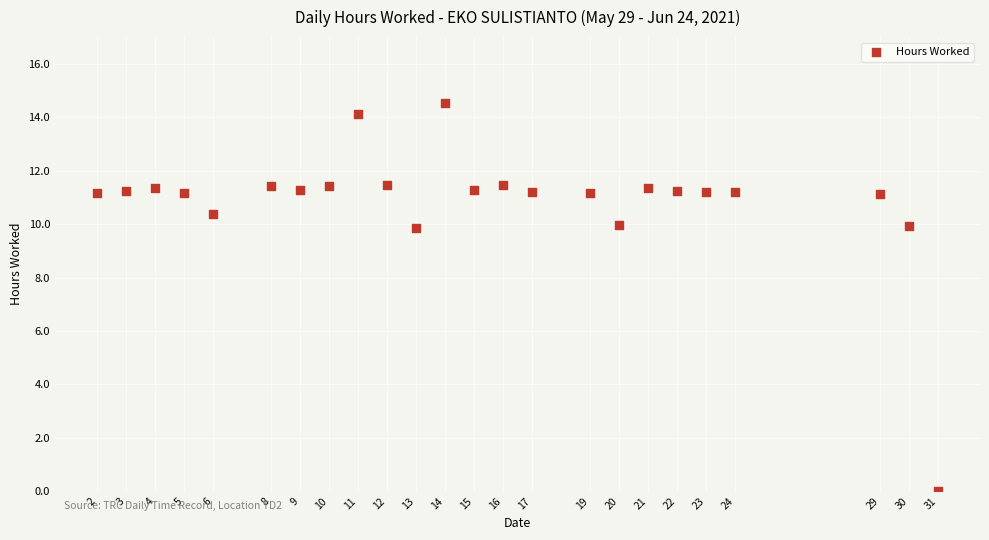

What is the range of Y values (max minus min)?

14.5